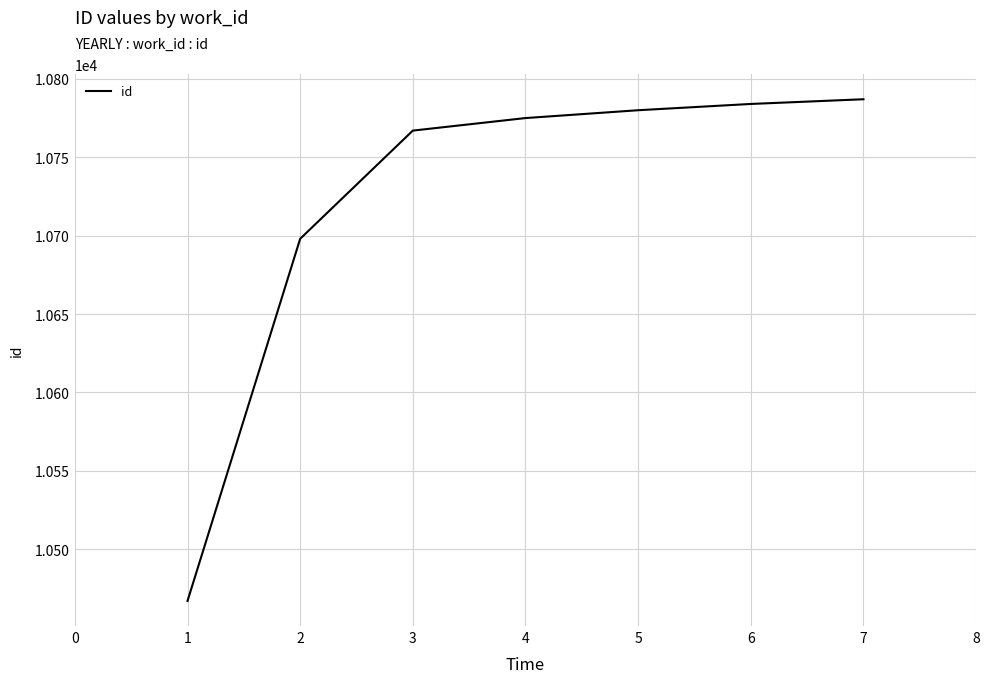

What is the difference between the maximum and minimum values?

320